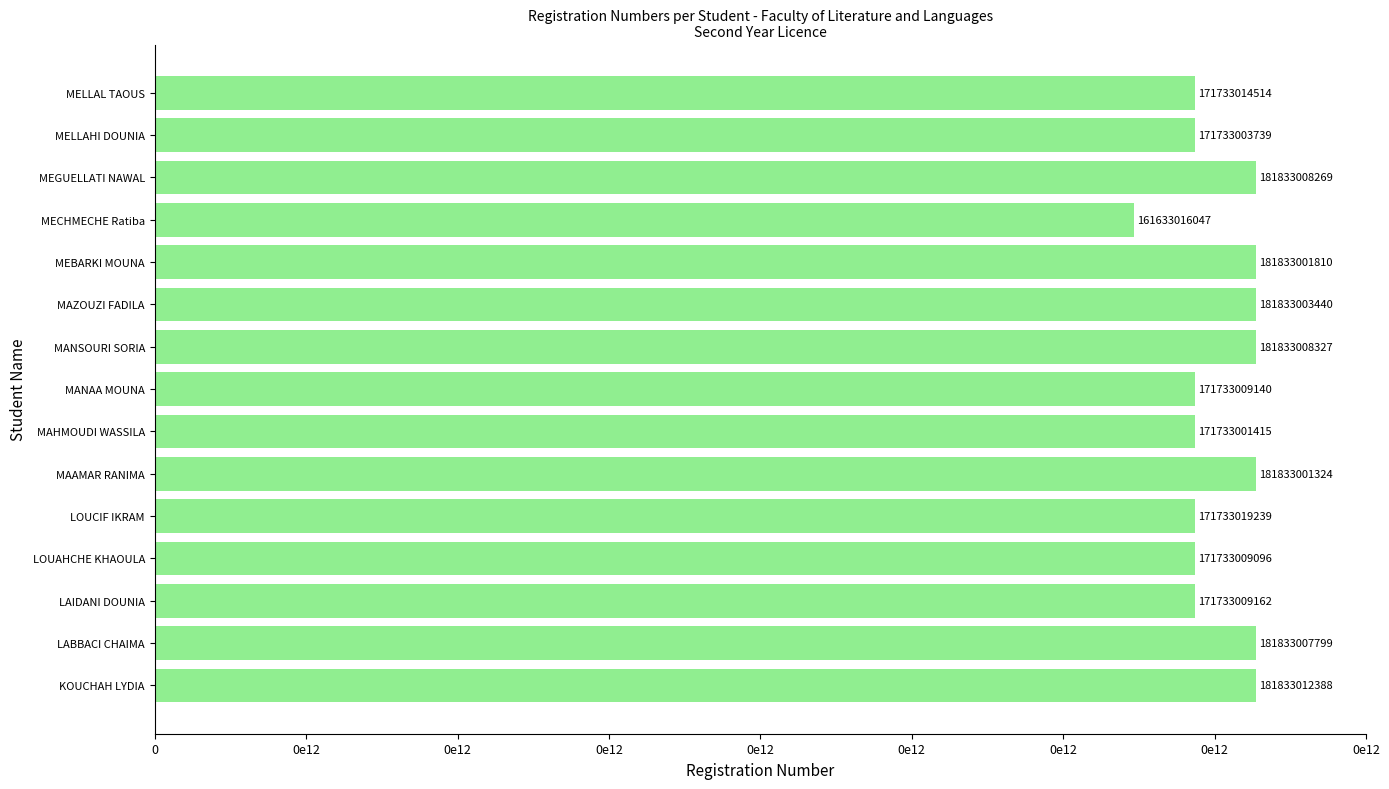

Does the chart contain stacked bars?

No